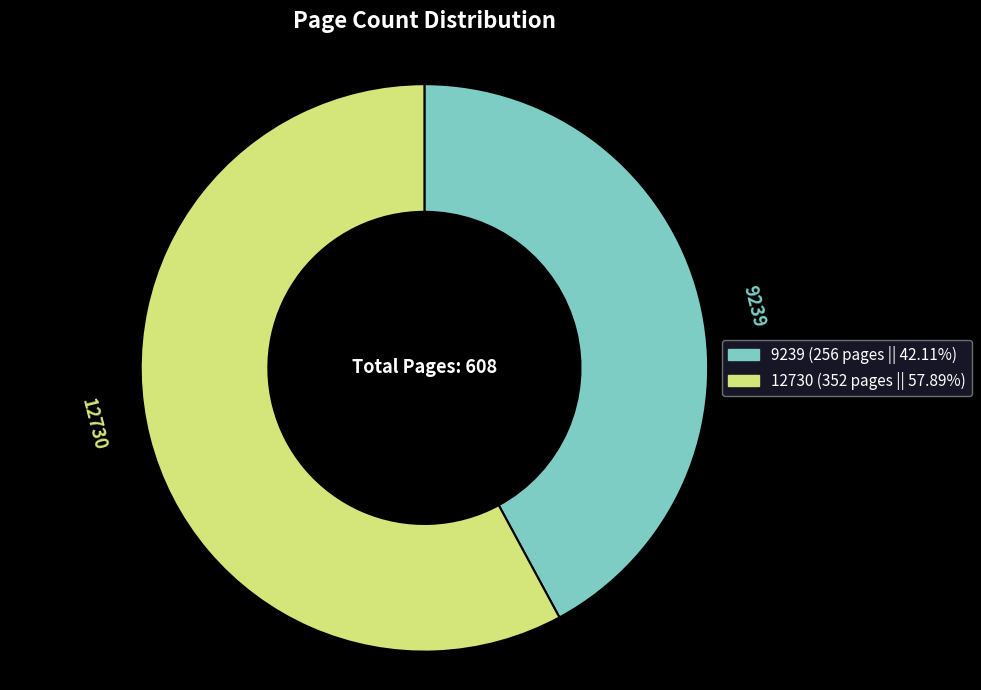

Rank the categories by value from highest to lowest.

12730, 9239